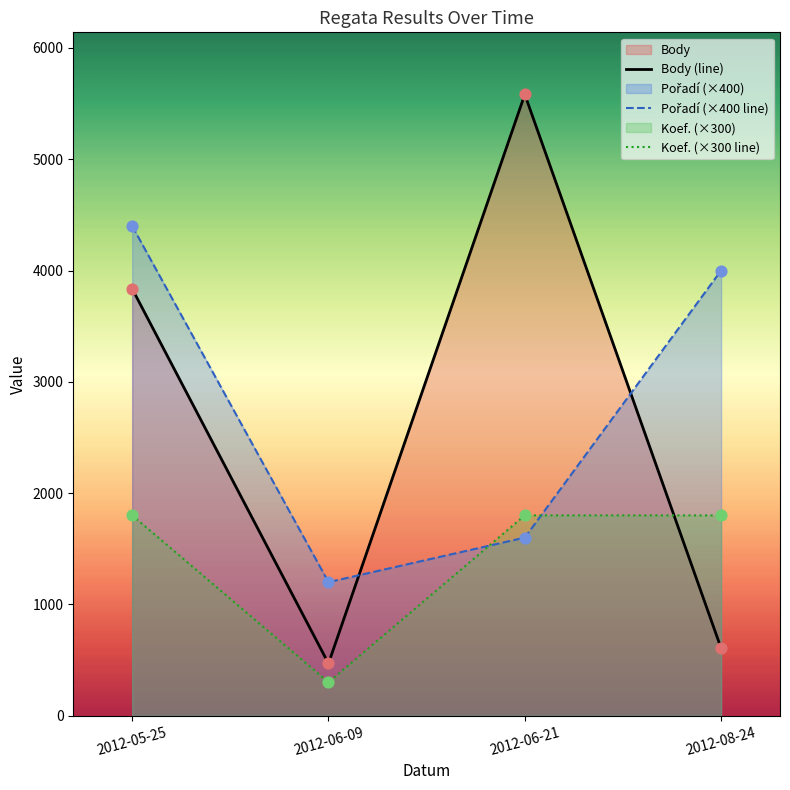

At how many categories does at least one series exceed 5318?

1